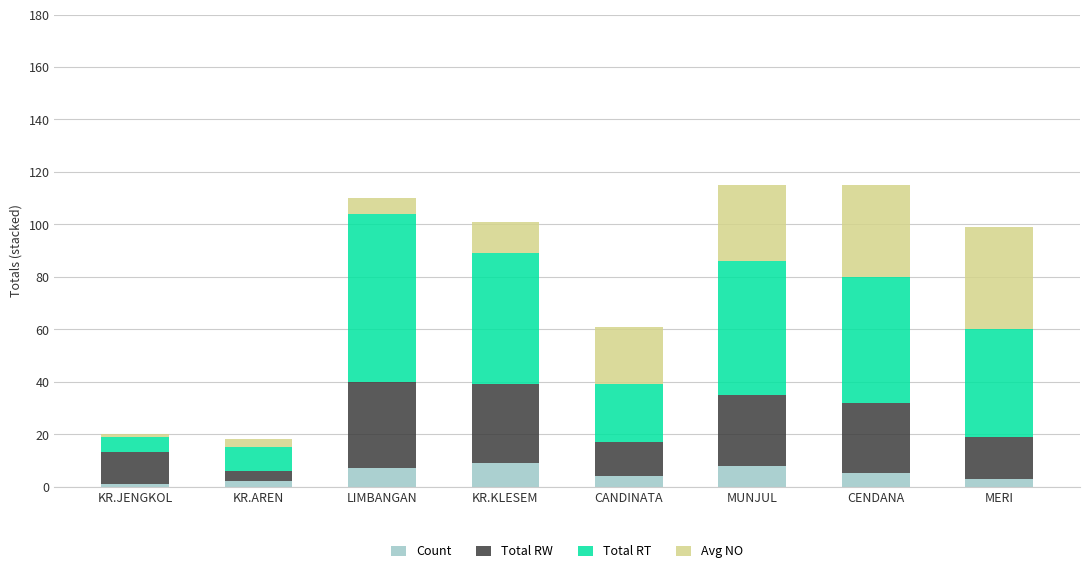

Count the number of data series in this chart.

4